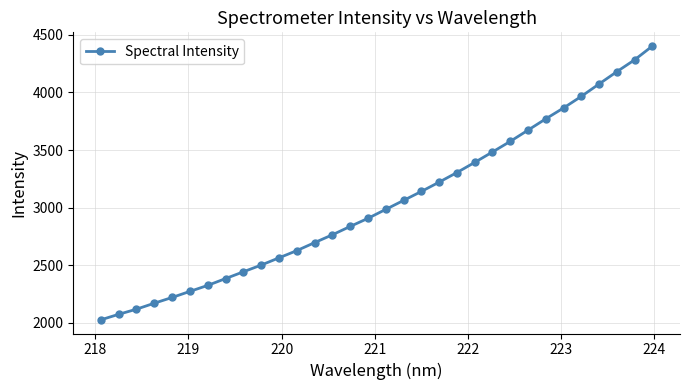

Reading right to left, what are all the values shown in this chart?

4402.1	4282.6	4179.6	4073.0	3965.4	3864.8	3770.5	3672.3	3574.6	3482.7	3392.3	3304.3	3221.0	3140.3	3062.6	2984.8	2907.2	2836.8	2764.5	2696.4	2627.1	2564.4	2501.8	2443.5	2384.7	2325.7	2273.7	2221.0	2171.2	2119.3	2074.8	2027.1